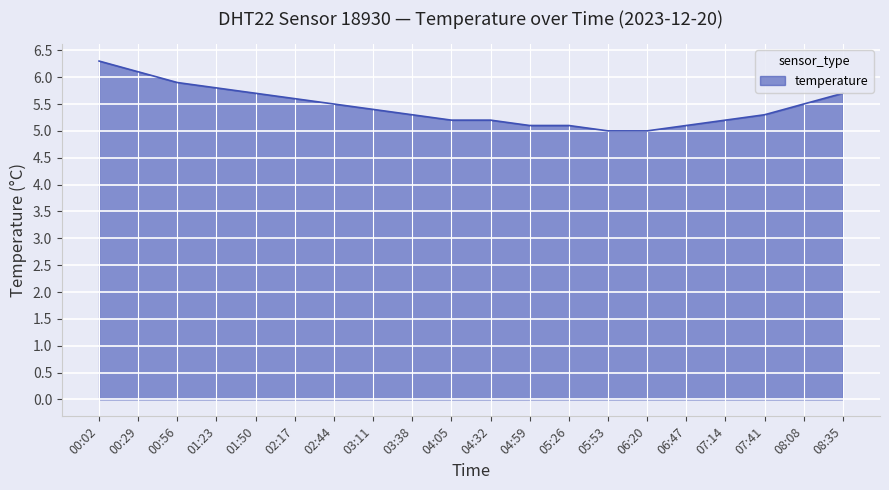

Does the chart display data point markers on the line(s)?

No